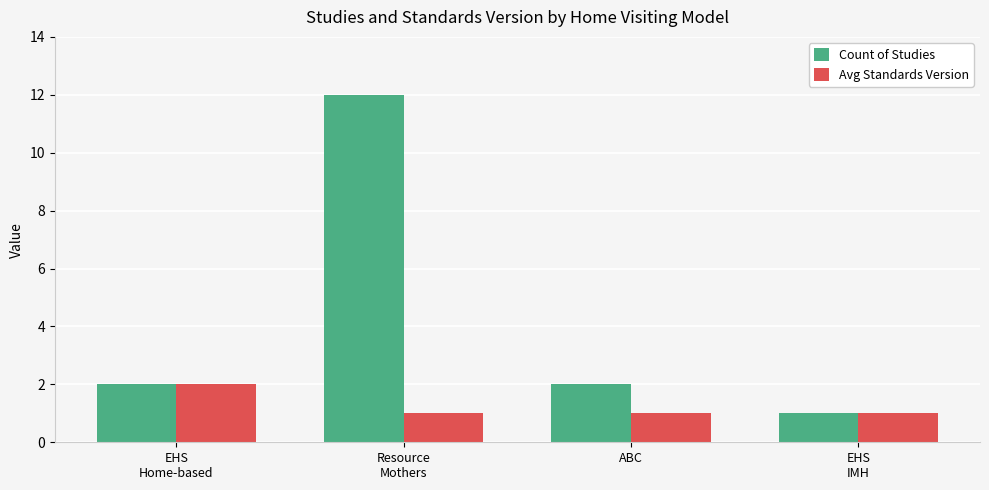

Reading left to right, extract all data points from this chart.

Count of Studies: EHS
Home-based=2	Resource
Mothers=12	ABC=2	EHS
IMH=1
Avg Standards Version: EHS
Home-based=2	Resource
Mothers=1	ABC=1	EHS
IMH=1